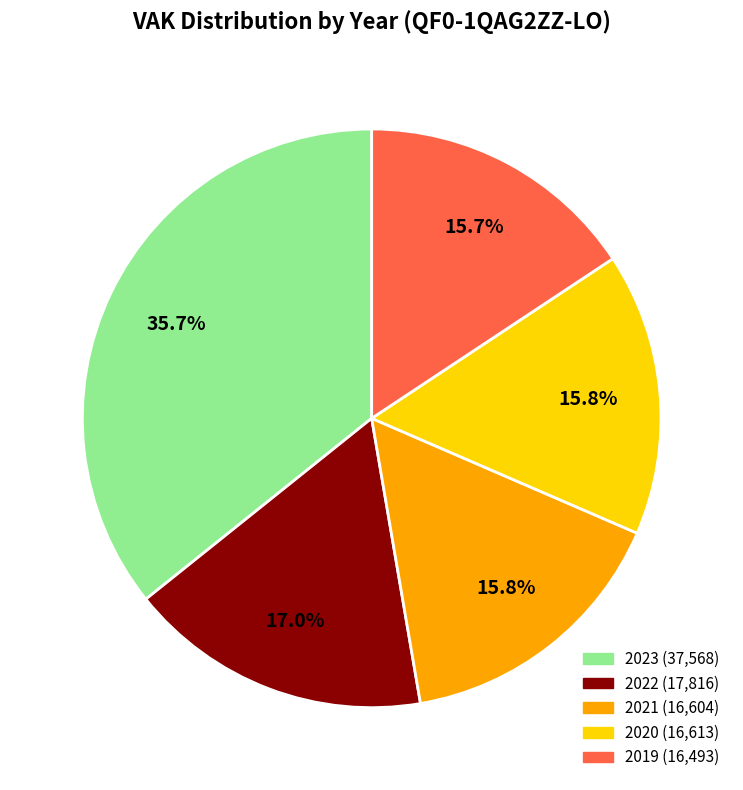

Is it true that 2022 is 28% of the pie?

False